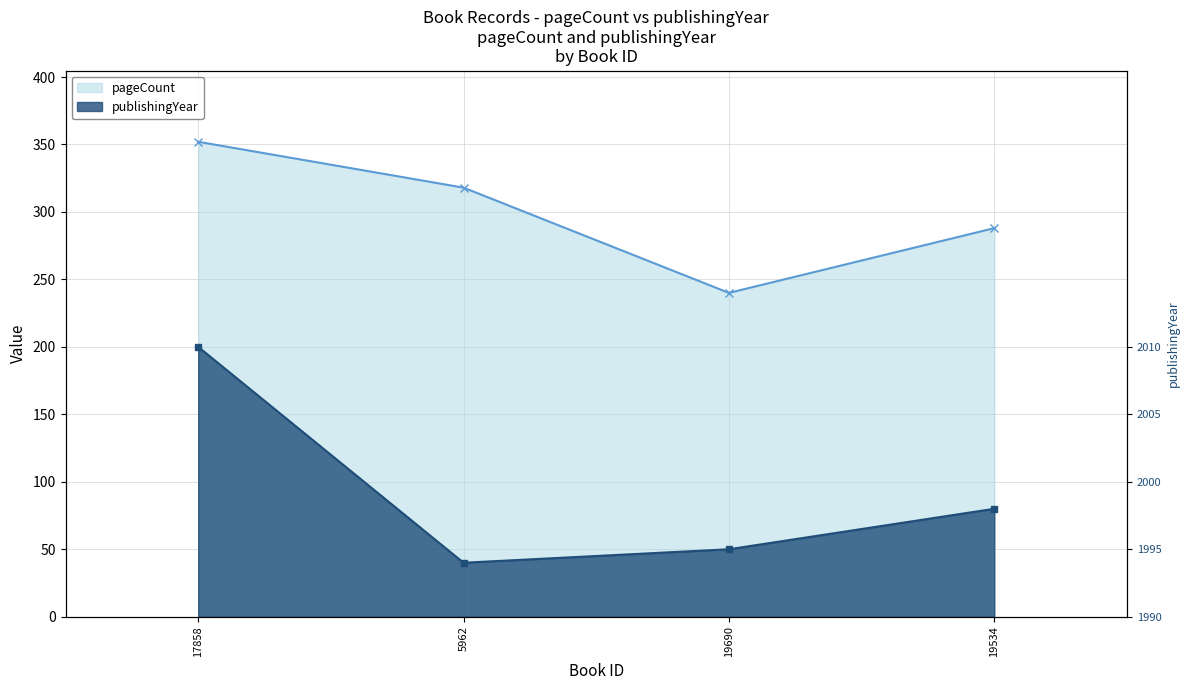

What position from the left is 19534?

4